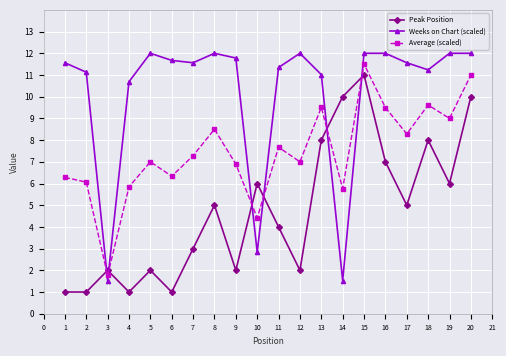

What is the difference between the second highest and minimum values in the Average (scaled) series?

9.2